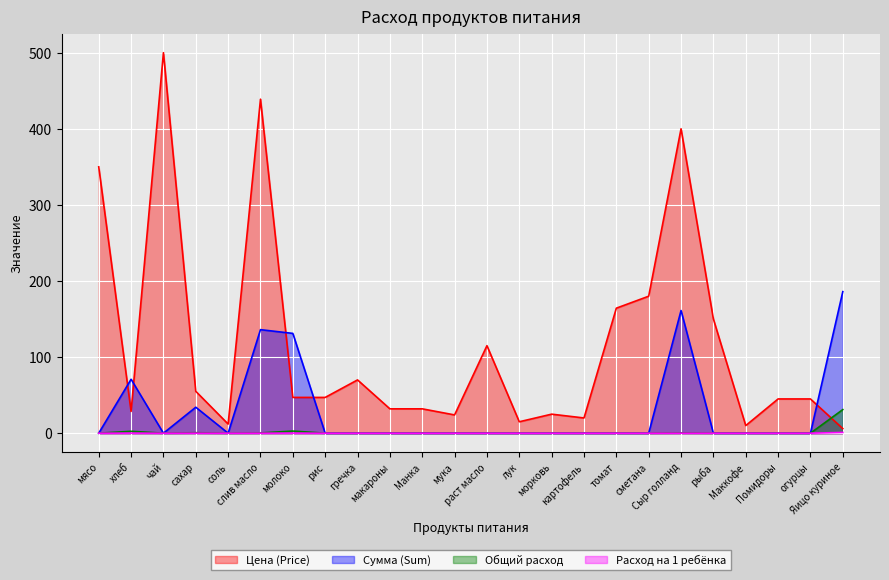

Which series has the largest range (max minus min)?

Цена (Price)